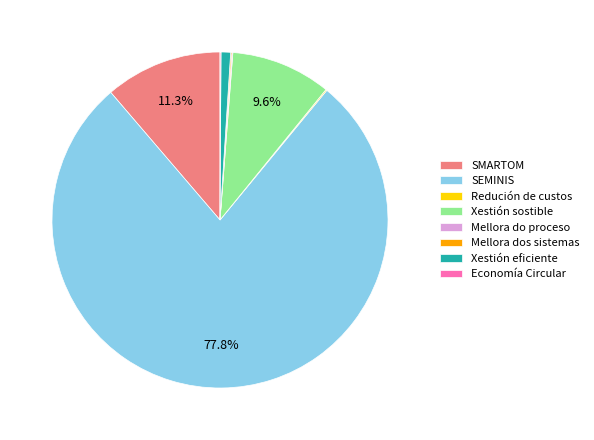

Which slice is the largest?

SEMINIS